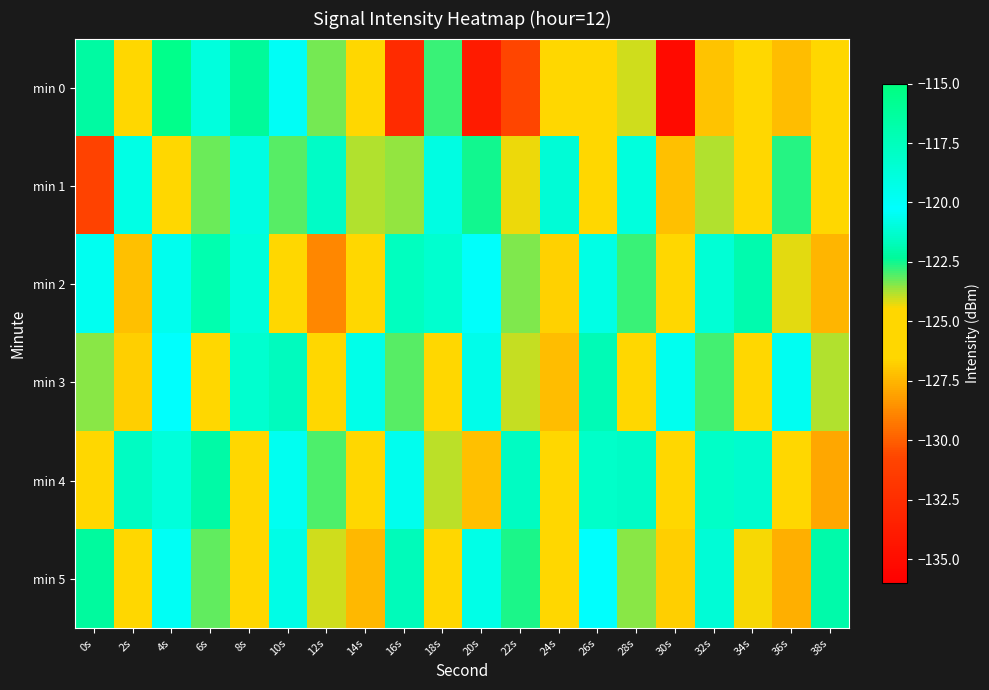

Reading left to right, list all the values displayed in this chart.

min 0: 0s=-122.2	2s=-125.7	4s=-115.5	6s=-118.9	8s=-122.3	10s=-120.4	12s=-123.3	14s=-126.4	16s=-132.7	18s=-122.9	20s=-133.9	22s=-130.7	24s=-124.6	26s=-125.9	28s=-124.1	30s=-135.1	32s=-127.1	34s=-126.2	36s=-127.3	38s=-125.6
min 1: 0s=-131.0	2s=-119.3	4s=-126.3	6s=-123.2	8s=-120.8	10s=-123.1	12s=-121.4	14s=-123.9	16s=-123.6	18s=-120.9	20s=-122.5	22s=-124.3	24s=-121.1	26s=-125.6	28s=-118.9	30s=-127.2	32s=-123.8	34s=-126.1	36s=-122.7	38s=-124.5
min 2: 0s=-119.8	2s=-127.2	4s=-120.7	6s=-117.0	8s=-118.8	10s=-125.7	12s=-128.9	14s=-125.2	16s=-117.6	18s=-118.3	20s=-120.1	22s=-123.4	24s=-126.7	26s=-119.2	28s=-122.8	30s=-125.3	32s=-118.6	34s=-121.9	36s=-124.2	38s=-127.5
min 3: 0s=-123.5	2s=-126.8	4s=-120.2	6s=-124.7	8s=-118.3	10s=-121.6	12s=-125.9	14s=-119.4	16s=-123.1	18s=-126.4	20s=-120.7	22s=-124.0	24s=-127.3	26s=-121.8	28s=-125.1	30s=-119.6	32s=-122.9	34s=-126.2	36s=-120.5	38s=-123.8
min 4: 0s=-125.2	2s=-121.5	4s=-118.8	6s=-122.1	8s=-125.4	10s=-119.7	12s=-123.0	14s=-126.3	16s=-120.6	18s=-123.9	20s=-127.2	22s=-121.5	24s=-124.8	26s=-118.1	28s=-121.4	30s=-124.7	32s=-118.0	34s=-121.3	36s=-124.6	38s=-127.9
min 5: 0s=-122.3	2s=-125.6	4s=-119.9	6s=-123.2	8s=-126.5	10s=-120.8	12s=-124.1	14s=-127.4	16s=-121.7	18s=-125.0	20s=-119.3	22s=-122.6	24s=-125.9	26s=-120.2	28s=-123.5	30s=-126.8	32s=-121.1	34s=-124.4	36s=-127.7	38s=-122.0